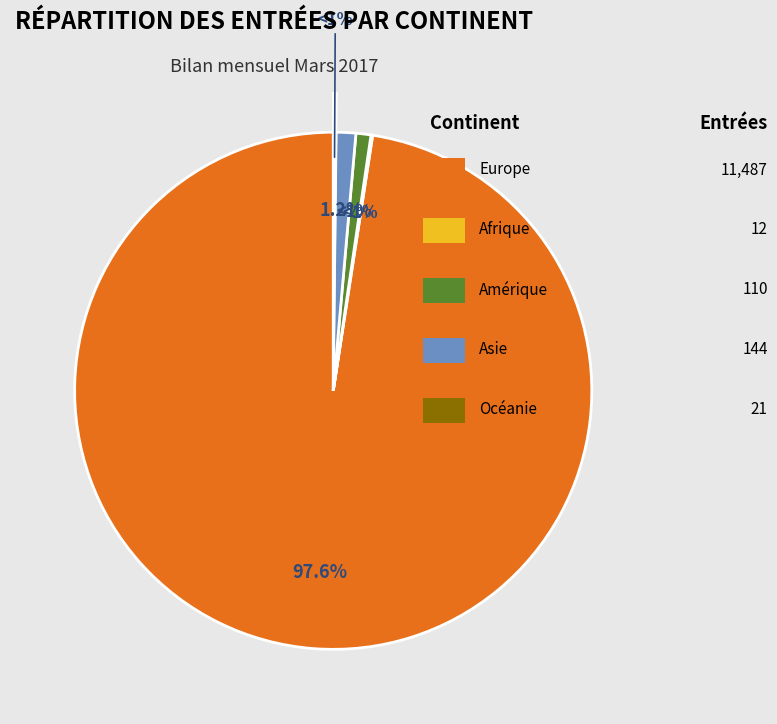

What portion of the pie excludes Amérique?

99.1%